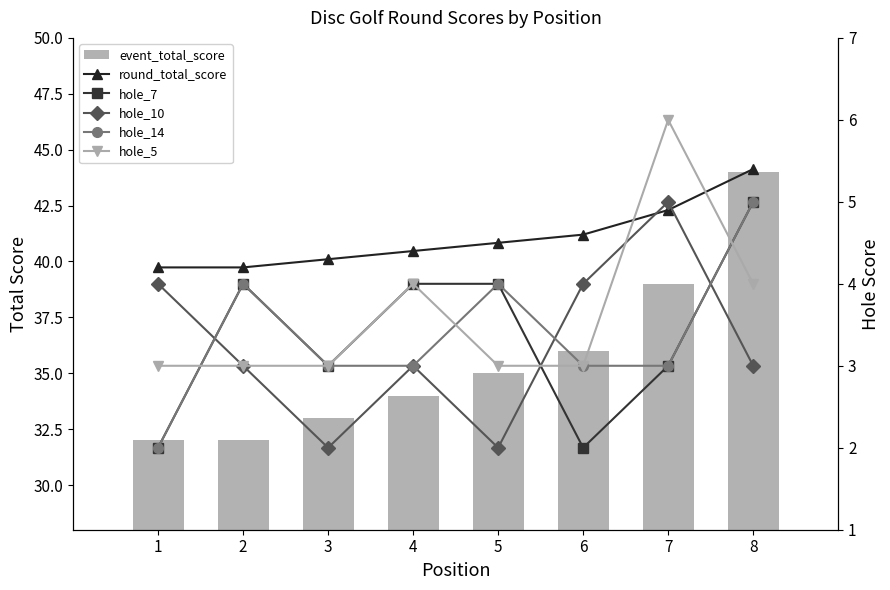

Is the value of hole_5 at 3 greater than the value of hole_10 at 1?

No